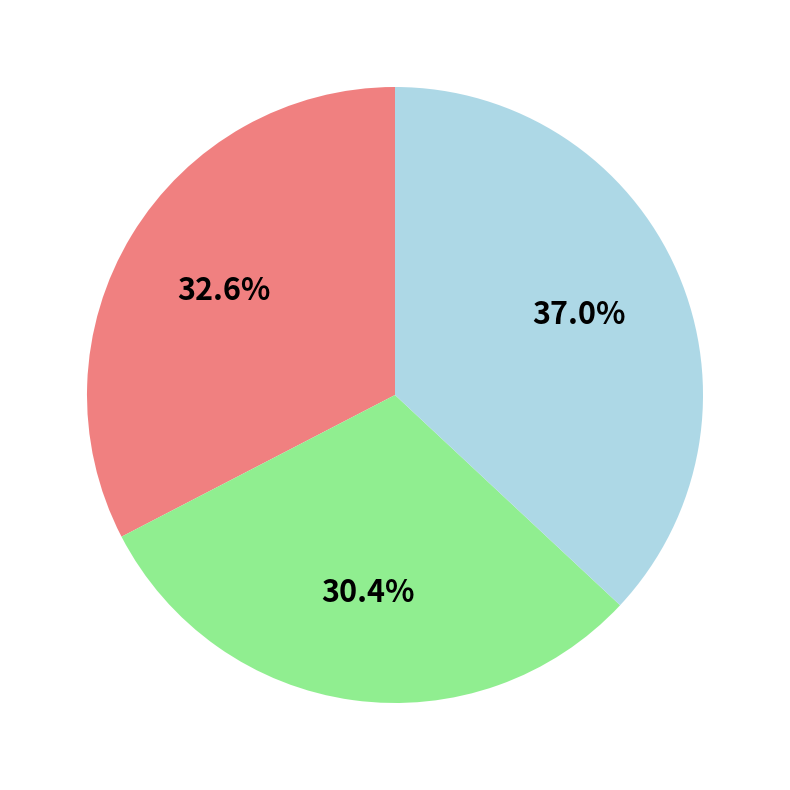

Does any single category account for the majority?

No